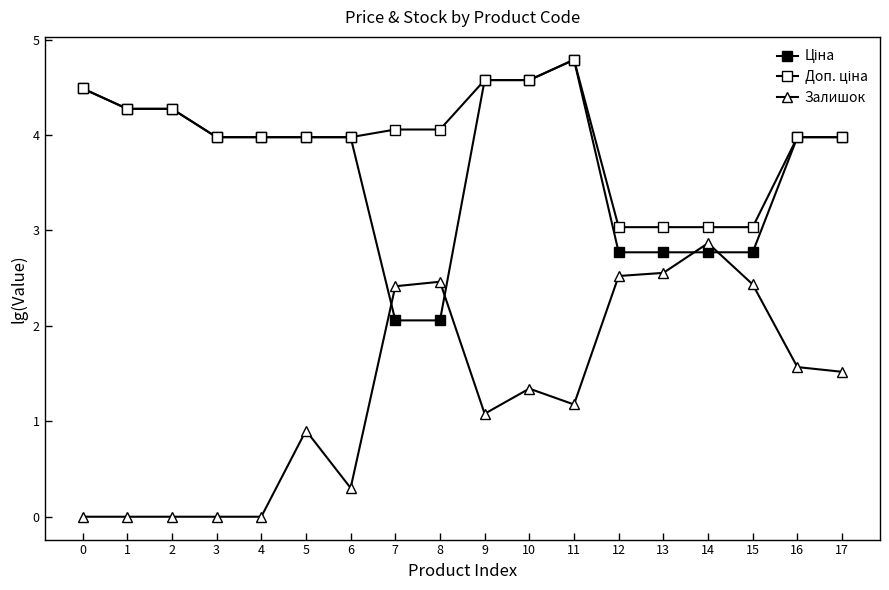

Count the number of categories in the chart.

18